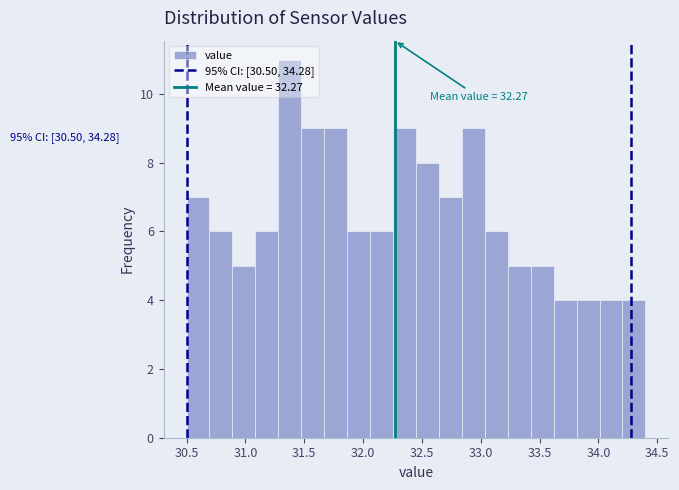

Read against the x-axis, roughly where is the centre of the tallest bar?

31.40